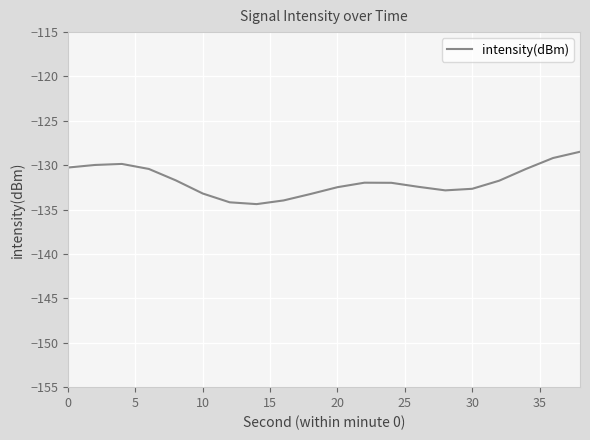

What is the maximum value shown in the chart?

-128.5